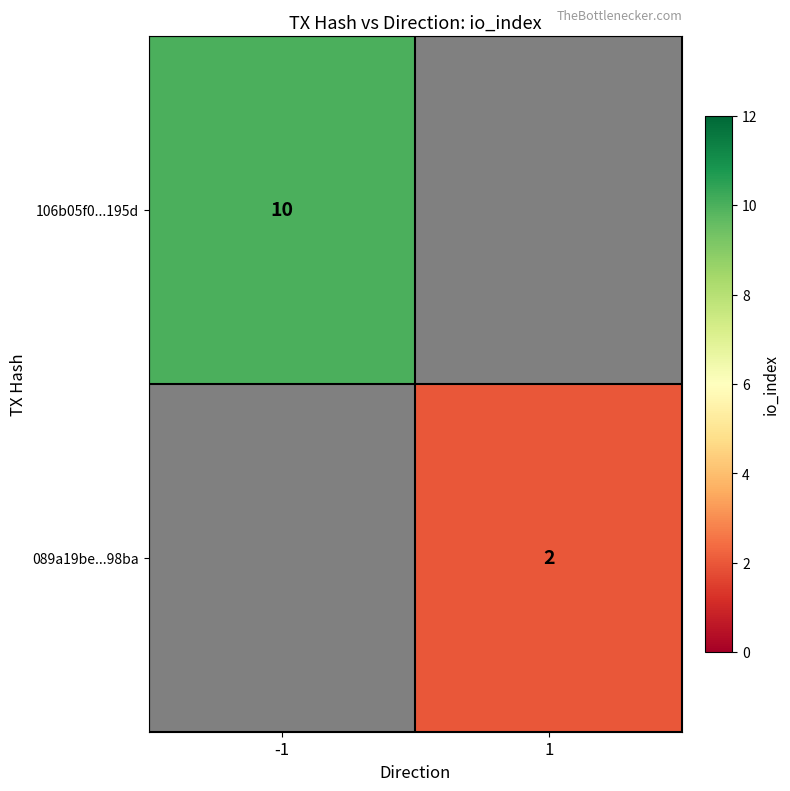

Is it true that 089a19be...98ba equals 1 at 1?

False